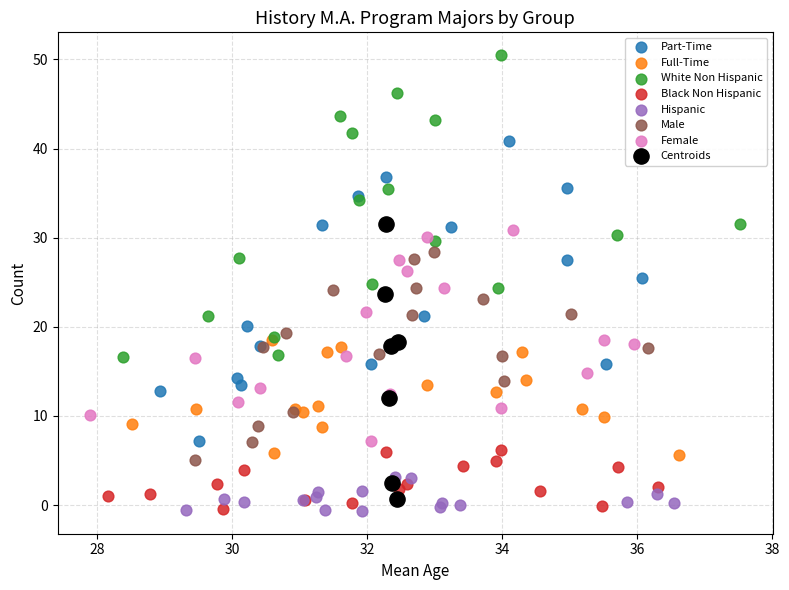

Which series contains the highest Y value?

White Non Hispanic